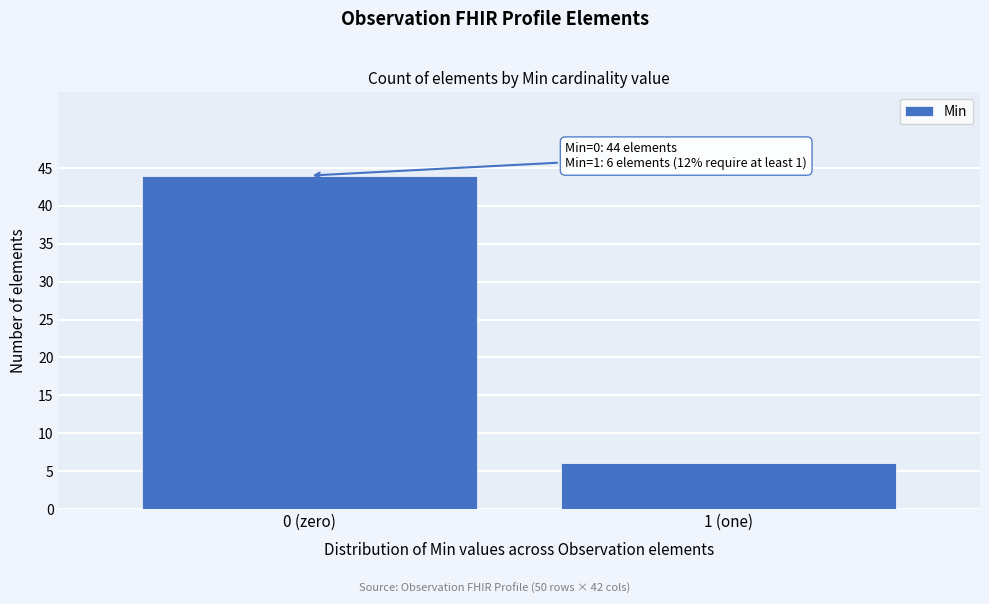

Reading left to right, list all the values displayed in this chart.

0 (zero)=44	1 (one)=6